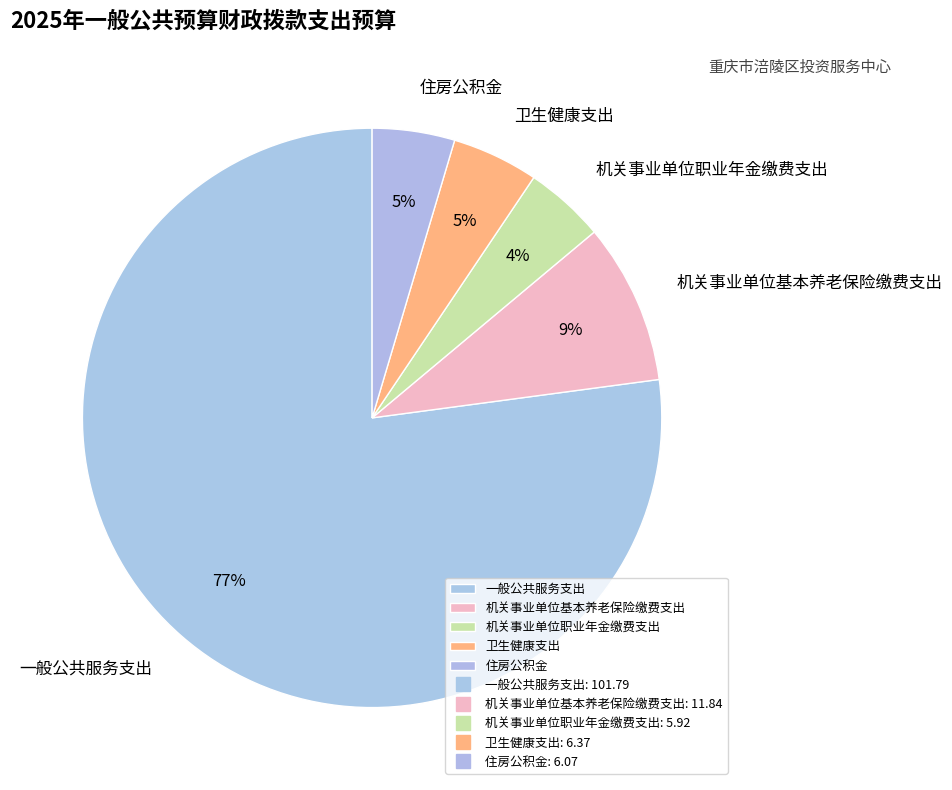

Which has a higher value, 机关事业单位基本养老保险缴费支出 or 卫生健康支出?

机关事业单位基本养老保险缴费支出